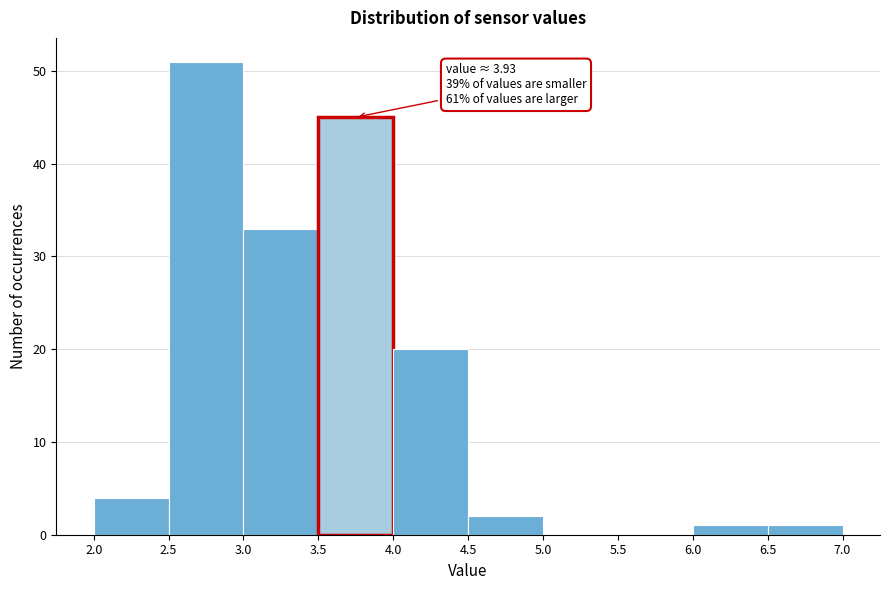

Which range on the x-axis has the tallest bar?

2.5 to 3.0